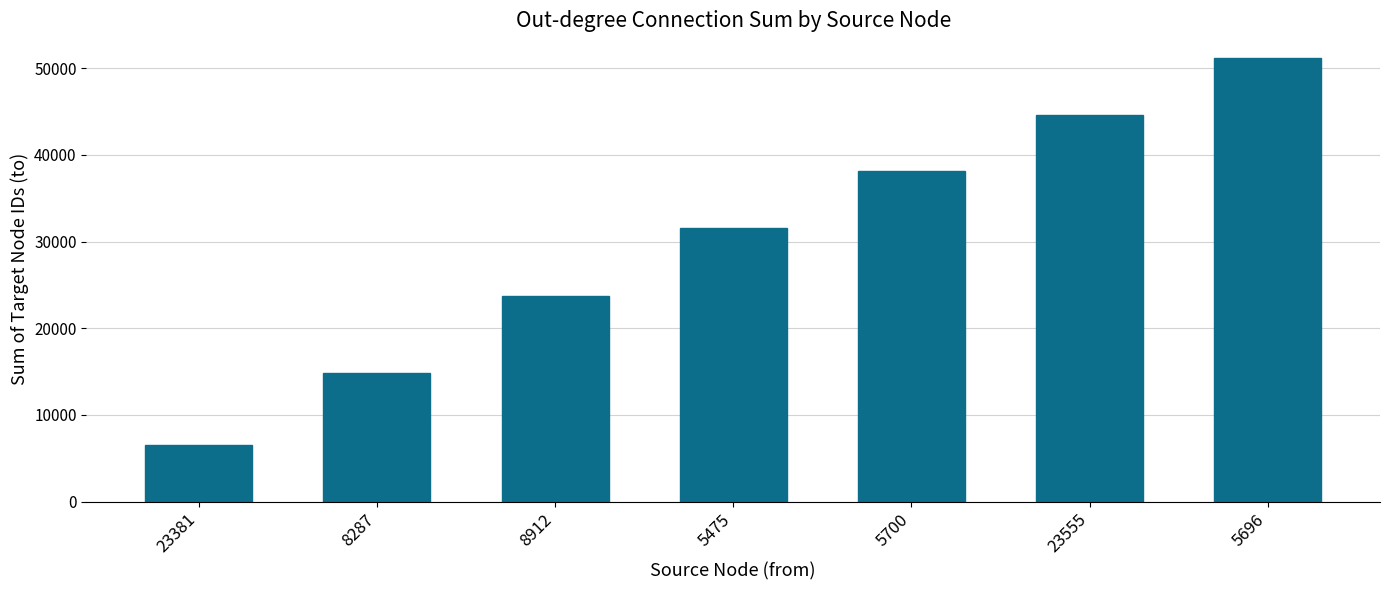

True or false: the data shows 3507 at 8287.

False